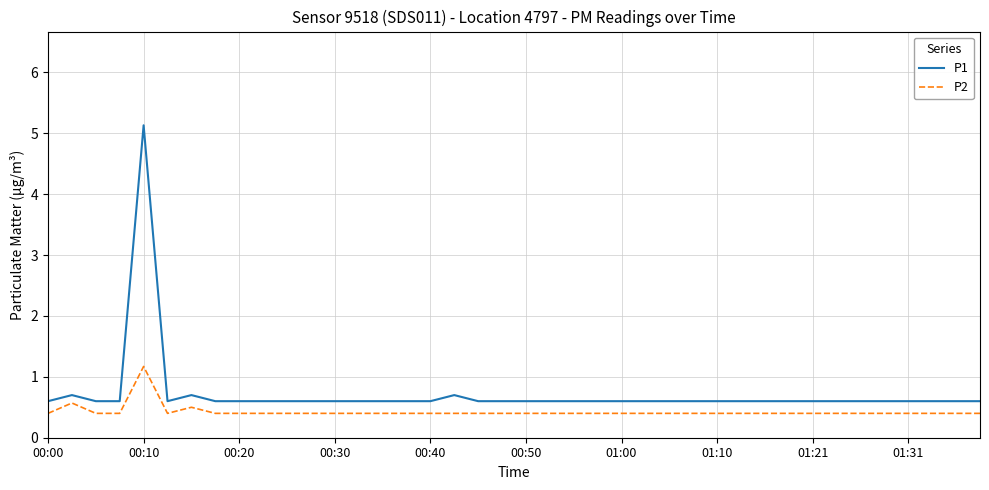

List the series in order of their peak value, highest first.

P1, P2